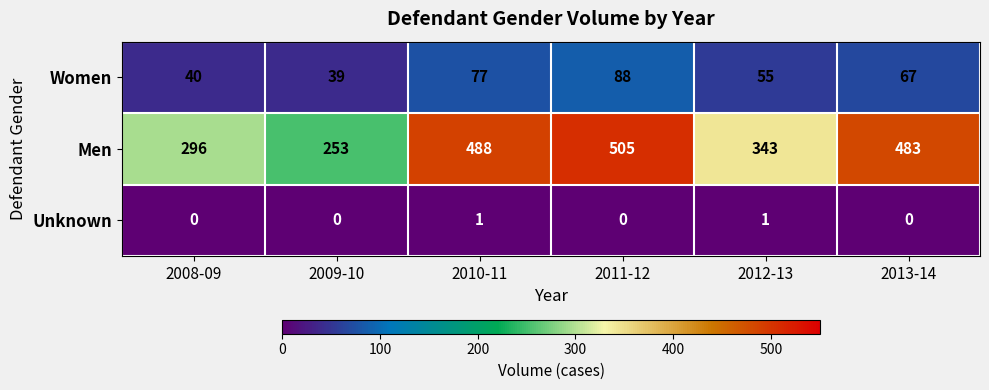

True or false: Men has a value of 681 at 2013-14.

False